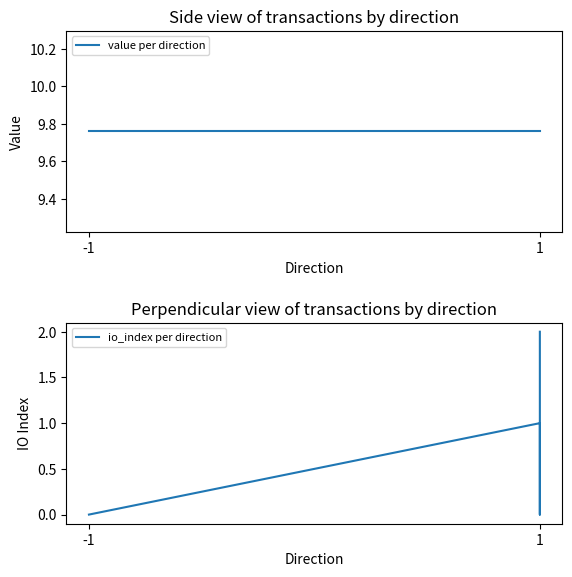

True or false: value per direction has a value of 4.0 at -1.

False